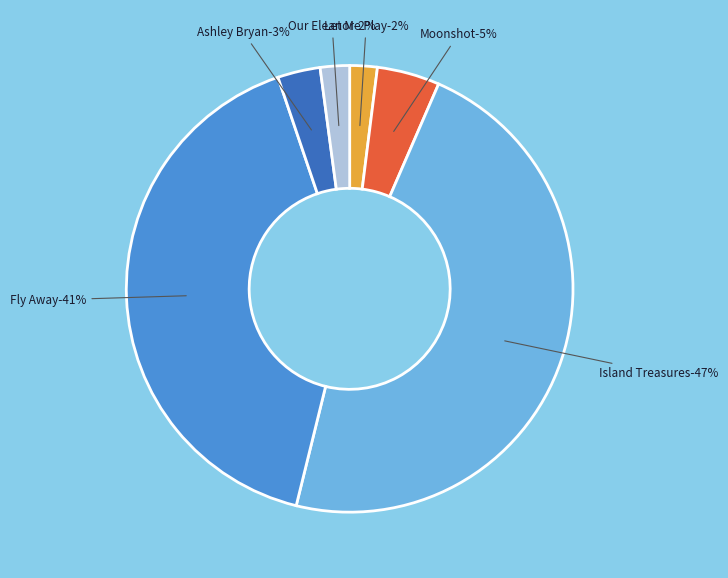

What percentage is the Let Me Play slice, to the nearest percent?

2%